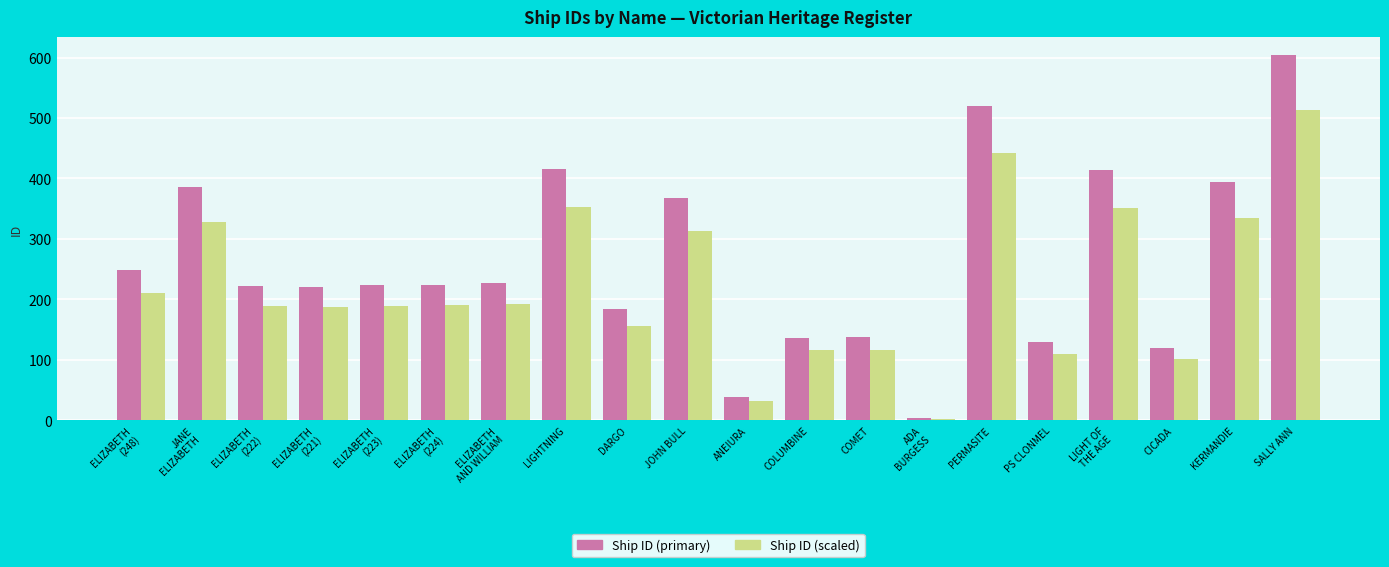

How many bars are there in total?

40